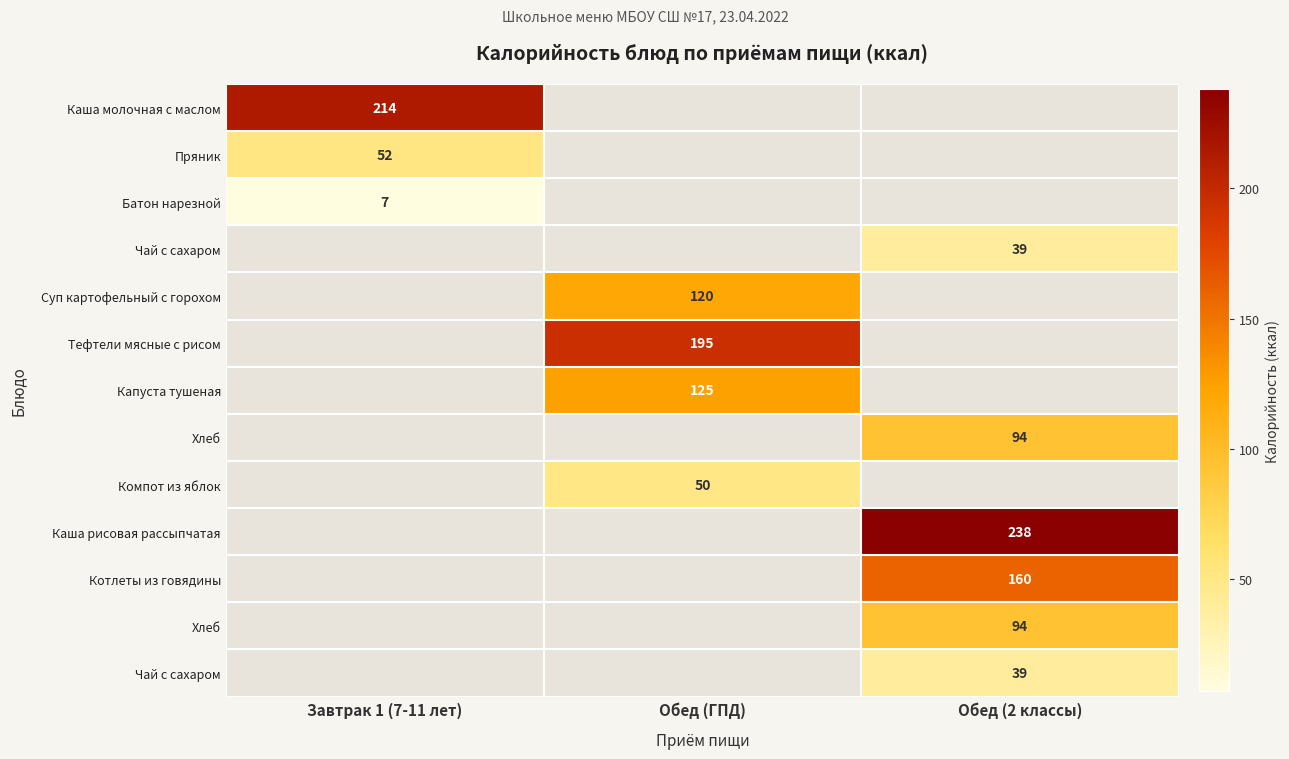

What is the greatest value displayed?

238.0